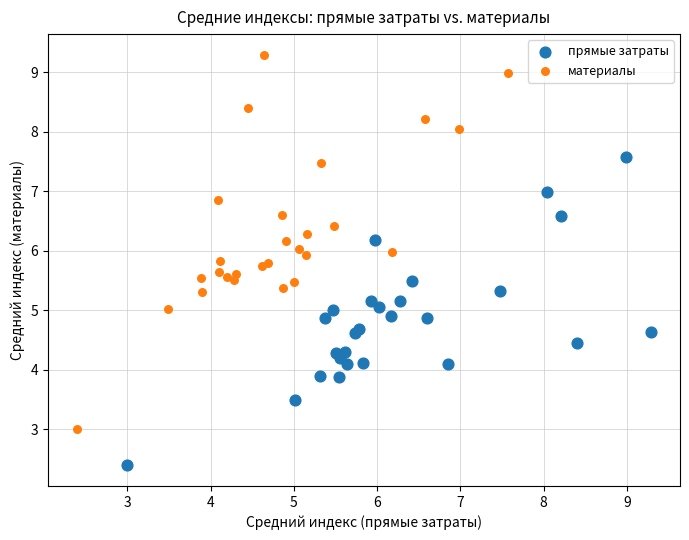

Which series reaches the minimum Y coordinate?

прямые затраты